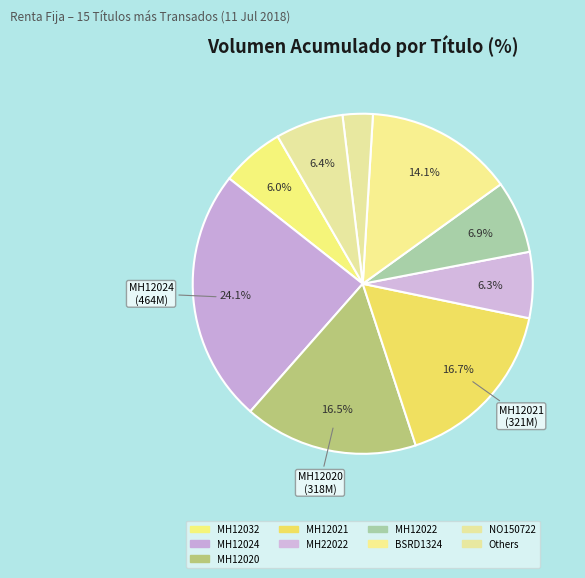

How many segments does this pie chart have?

9